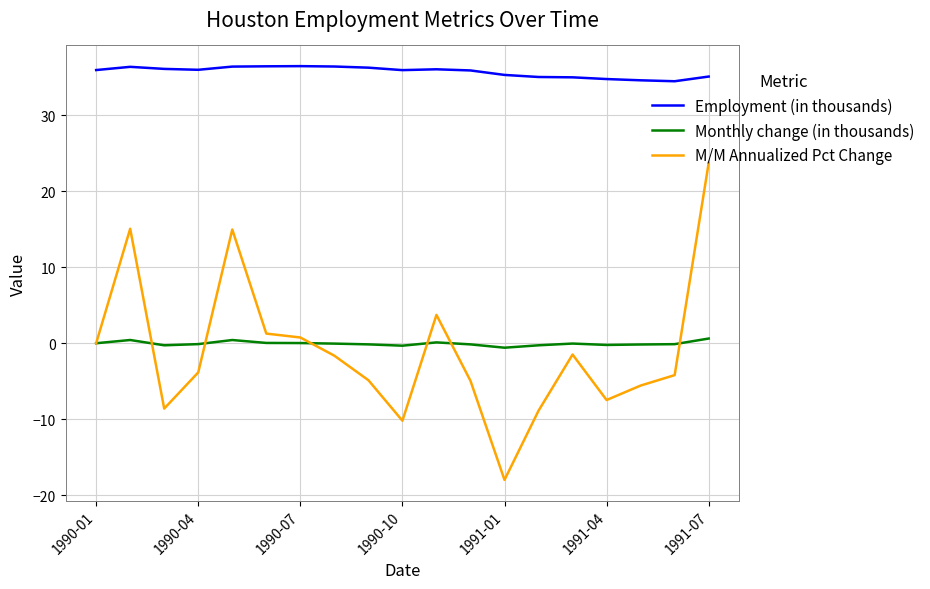

What is the difference between the second highest and second lowest values in the Employment (in thousands) series?

1.8